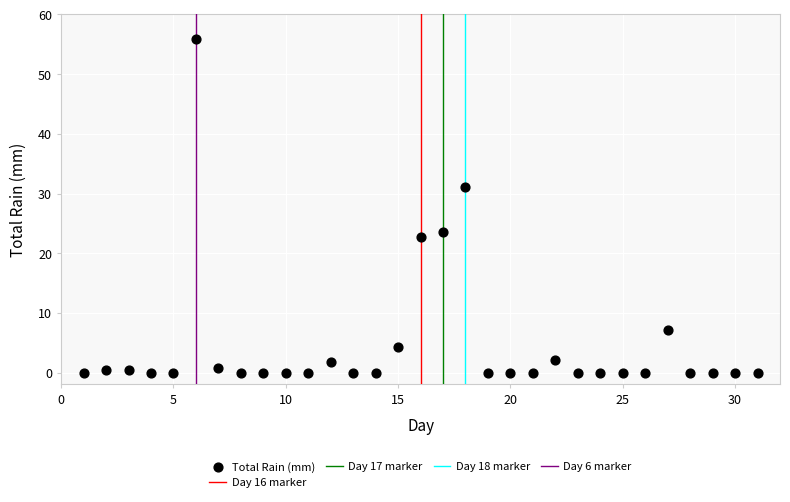

What is the range of X values (max minus min)?

30.0